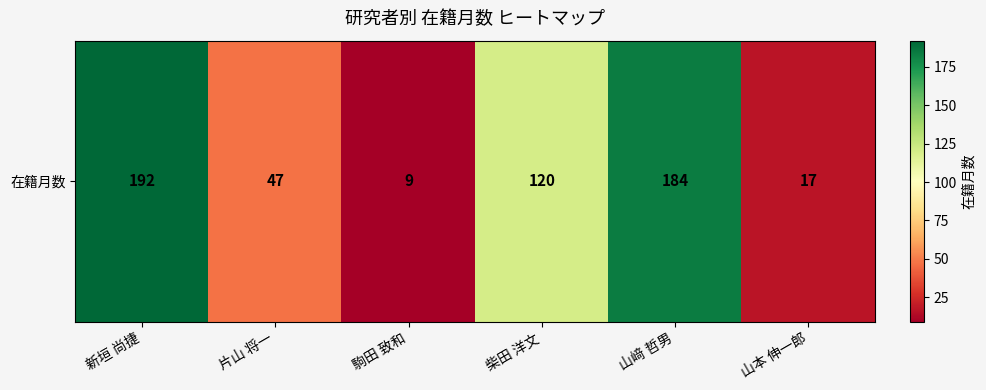

List the labels in order of value, smallest first.

駒田 致和, 山本 伸一郎, 片山 将一, 柴田 洋文, 山﨑 哲男, 新垣 尚捷